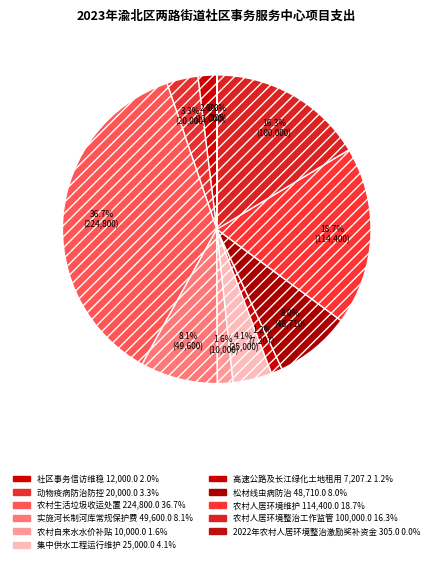

Is 2022年农村人居环境整治激励奖补资金 the majority of the pie?

No